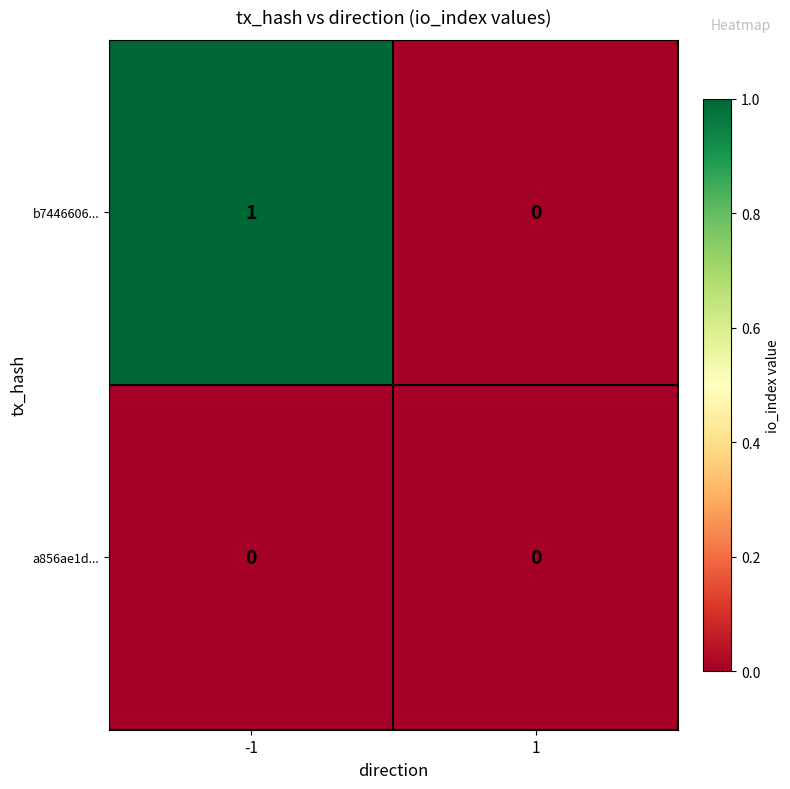

Is it true that b7446606... equals 0 at 1?

True